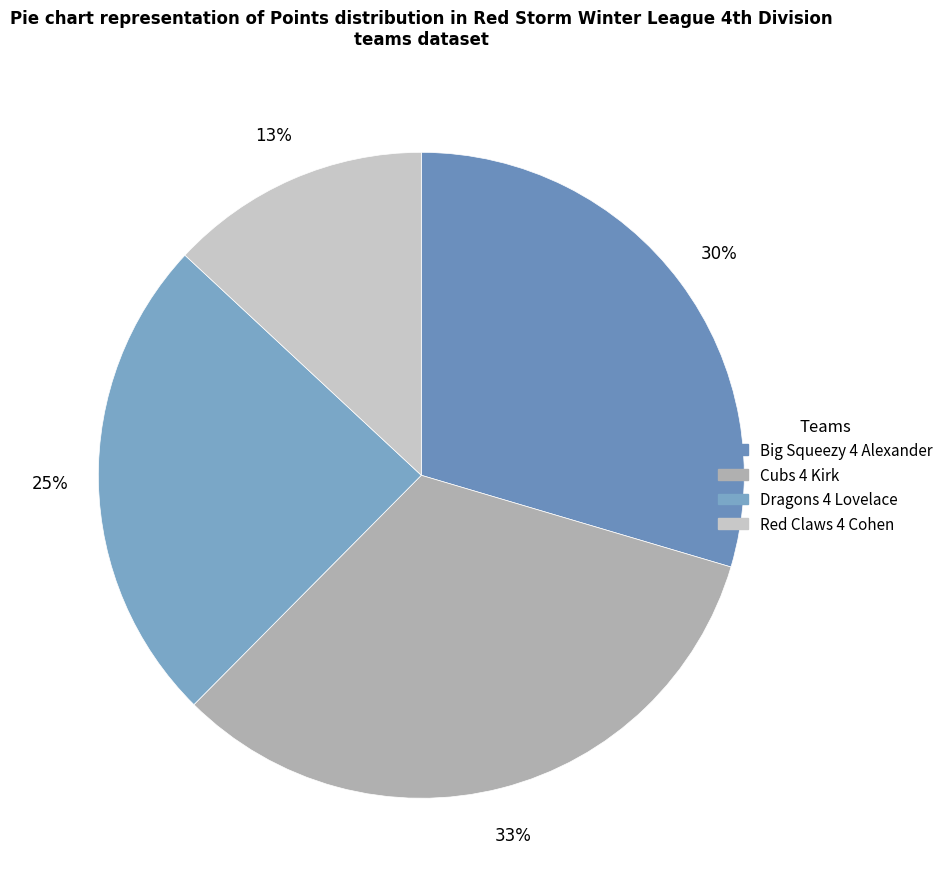

Does any single category account for the majority?

No